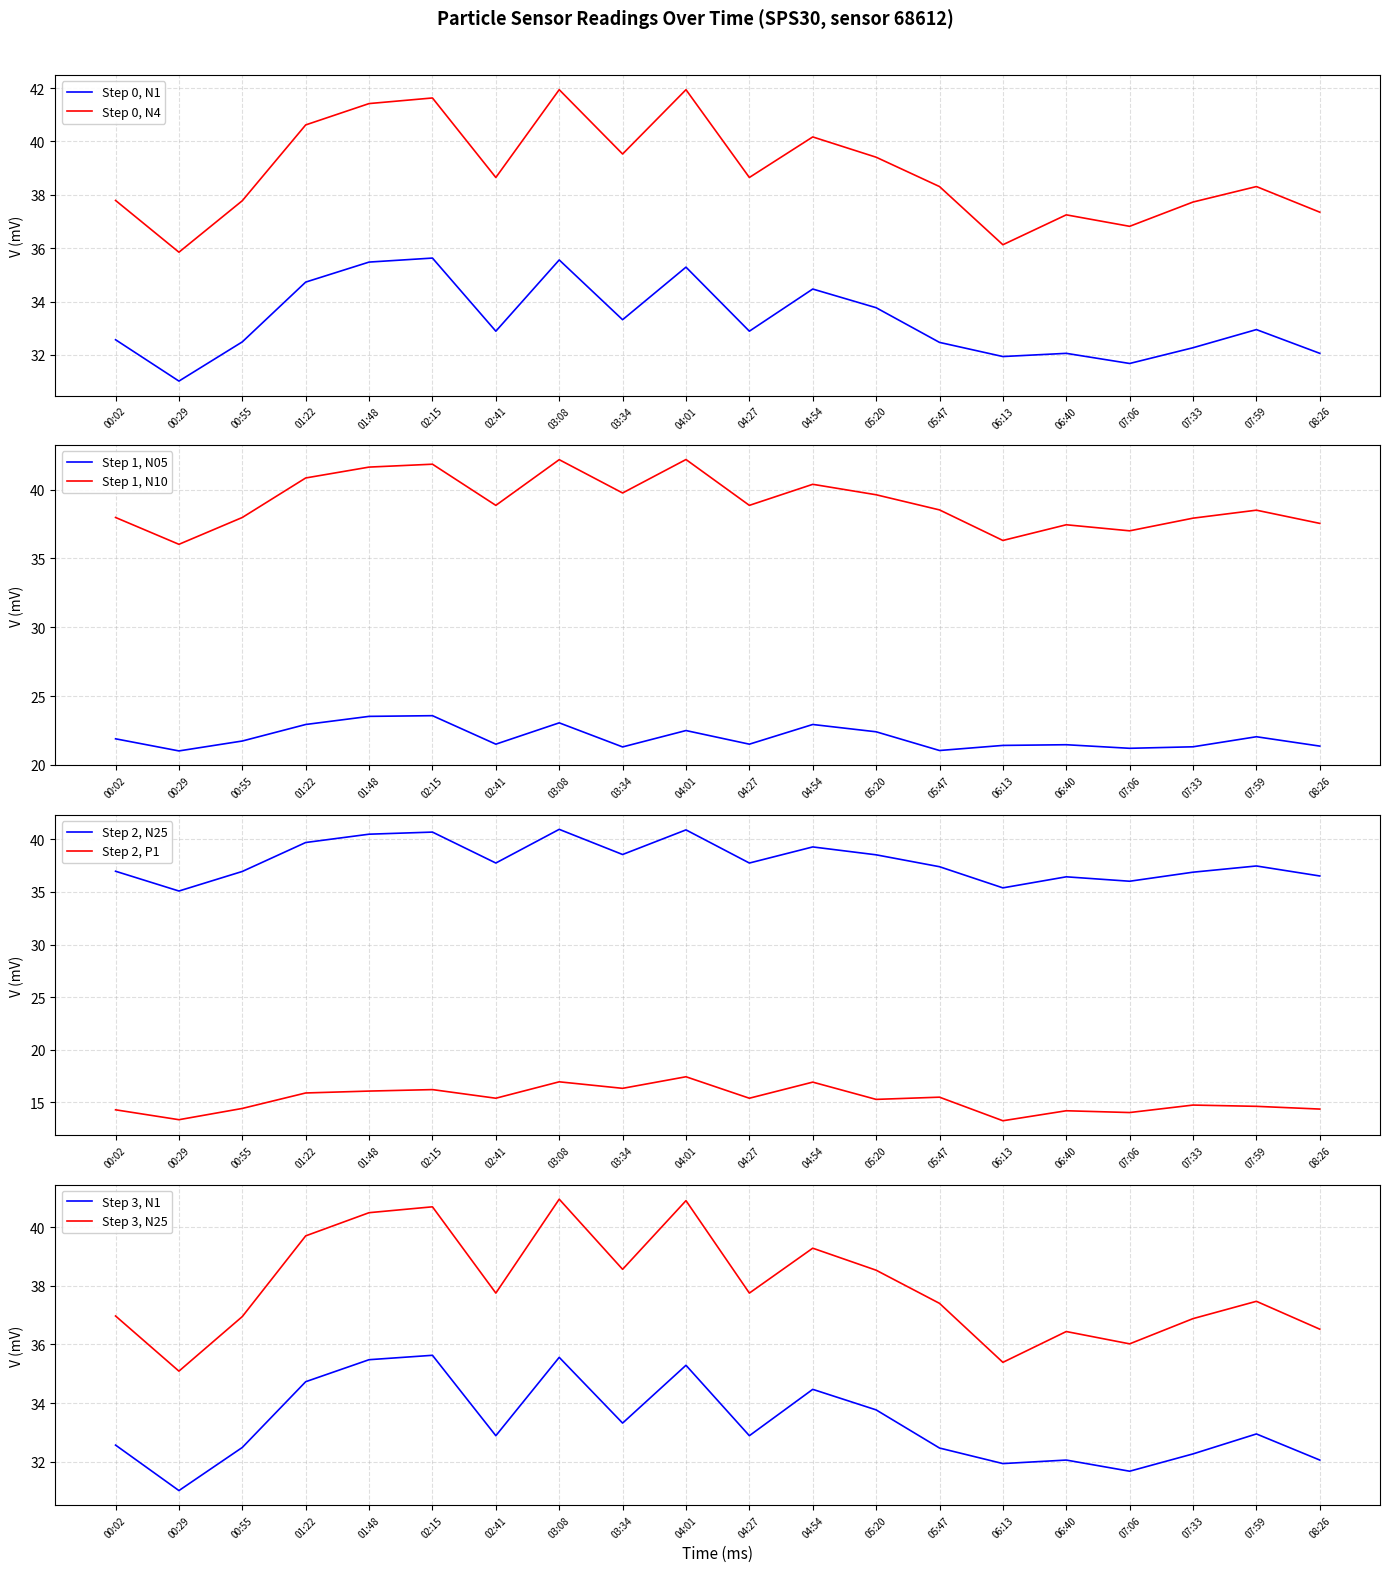

Where is the first local minimum for N05?

00:29